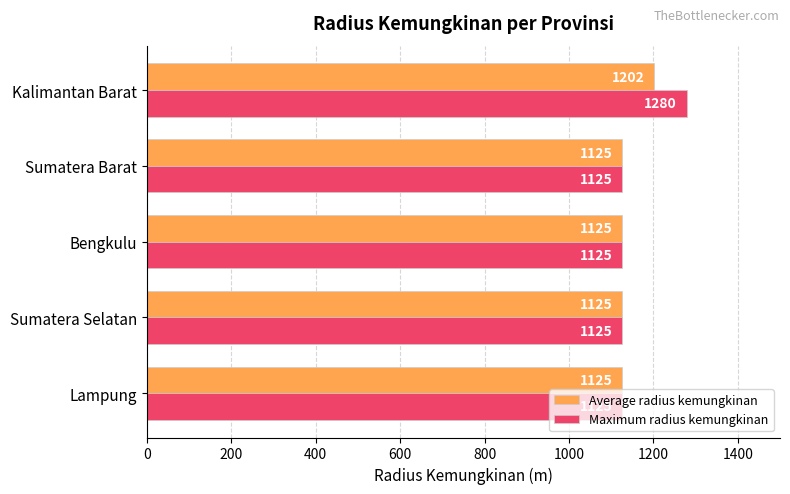

The Average radius kemungkinan series shows 1860.5 at Bengkulu. True or false?

False